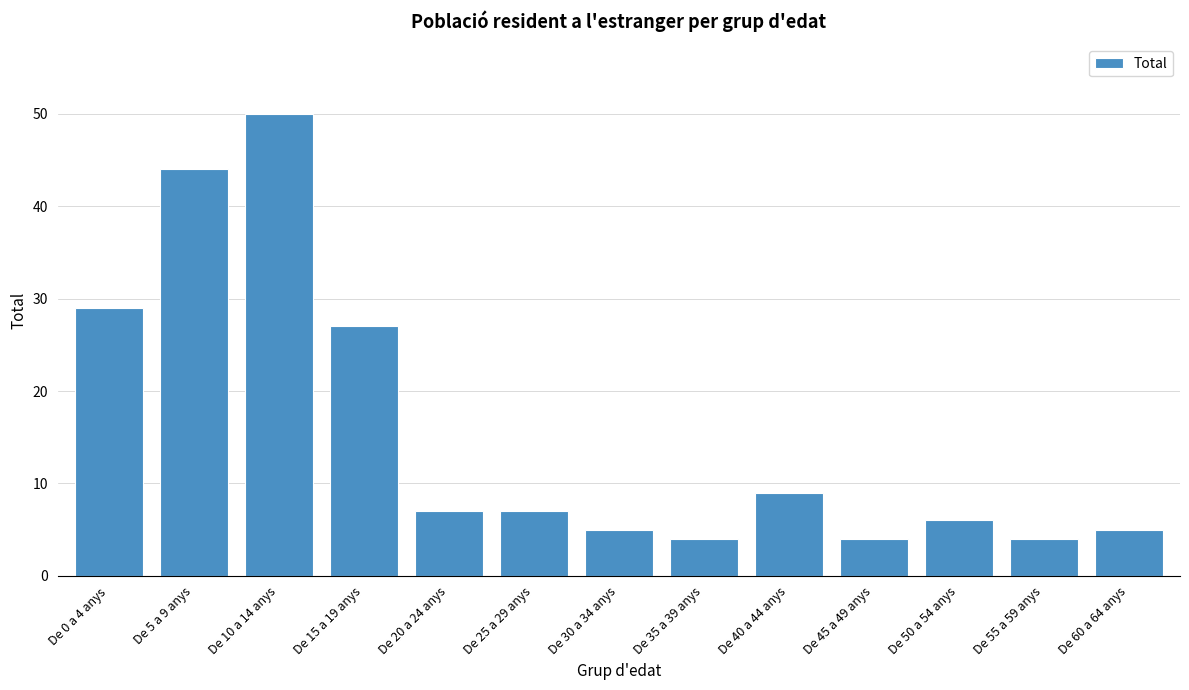

Reading right to left, extract all data points from this chart.

De 60 a 64 anys=5	De 55 a 59 anys=4	De 50 a 54 anys=6	De 45 a 49 anys=4	De 40 a 44 anys=9	De 35 a 39 anys=4	De 30 a 34 anys=5	De 25 a 29 anys=7	De 20 a 24 anys=7	De 15 a 19 anys=27	De 10 a 14 anys=50	De 5 a 9 anys=44	De 0 a 4 anys=29